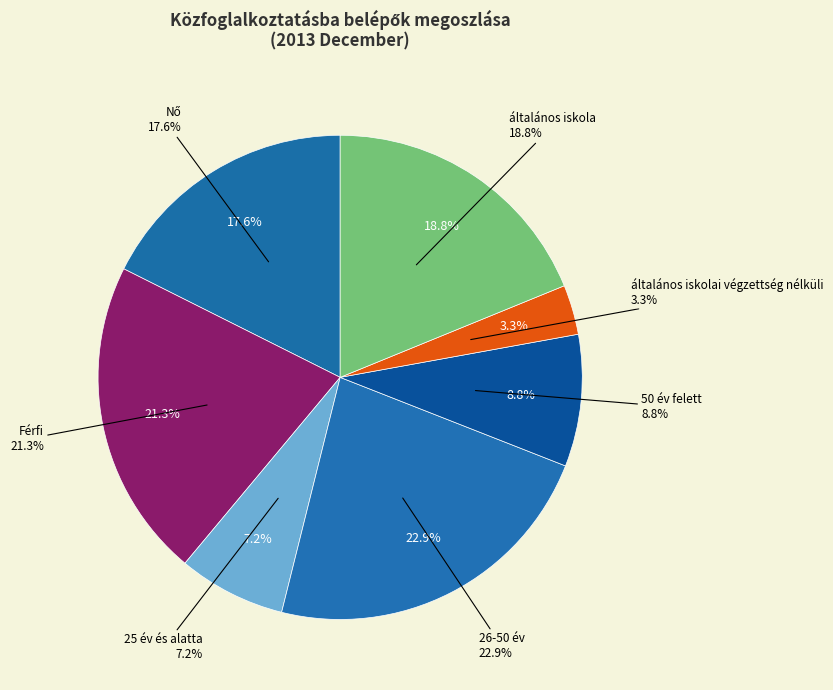

Does 26-50 év account for over 50% of the chart?

No